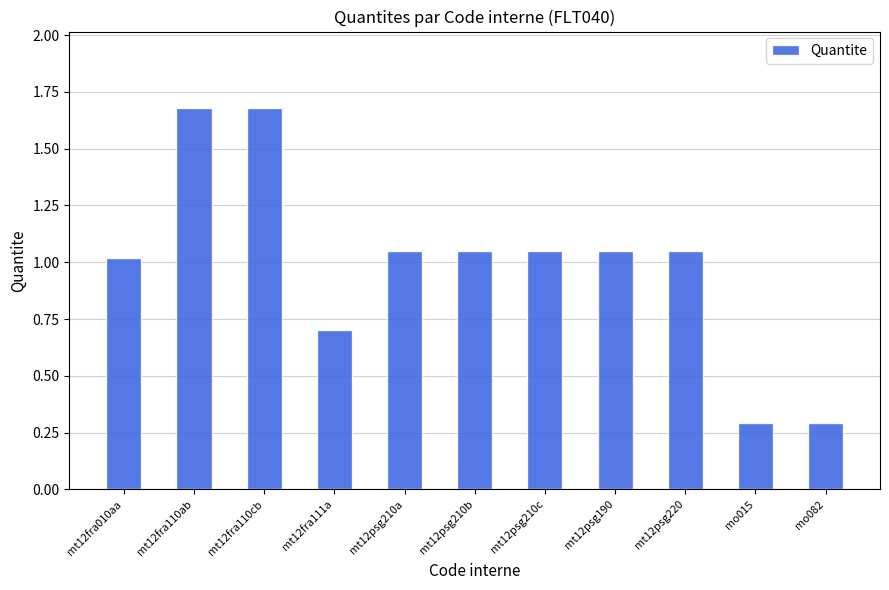

What position from the right is mo015?

2